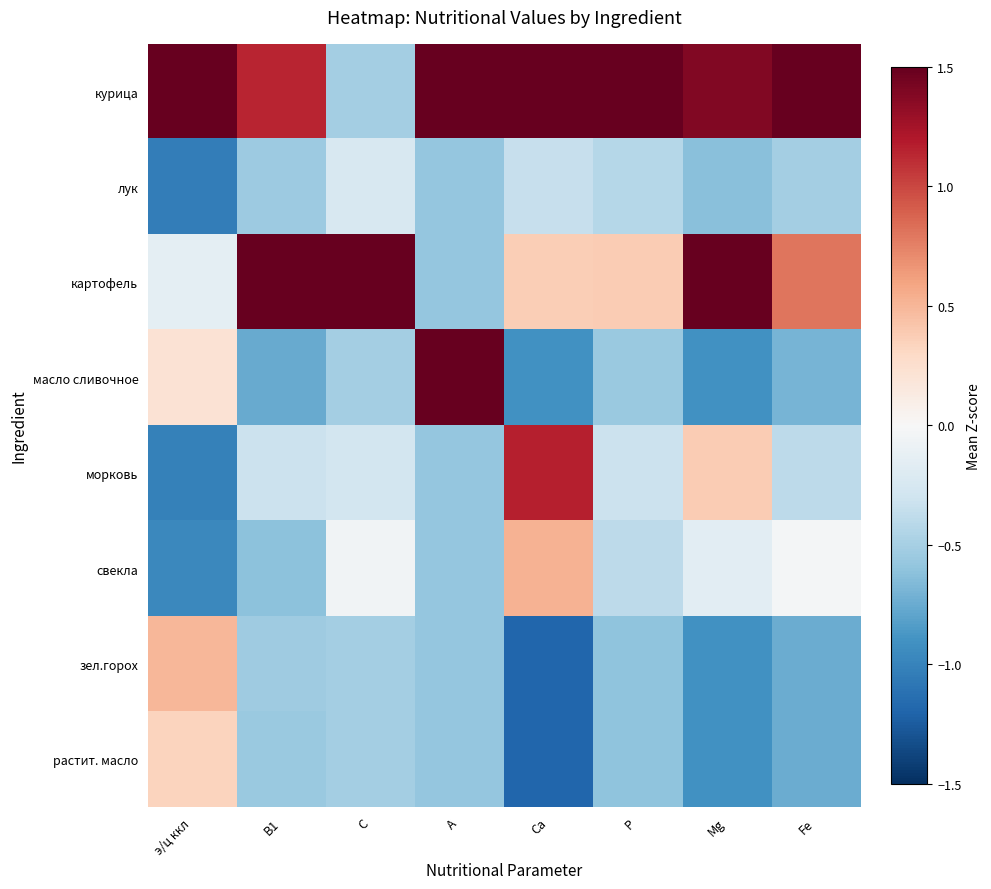

At which category is the sum across all series the highest?

Mg